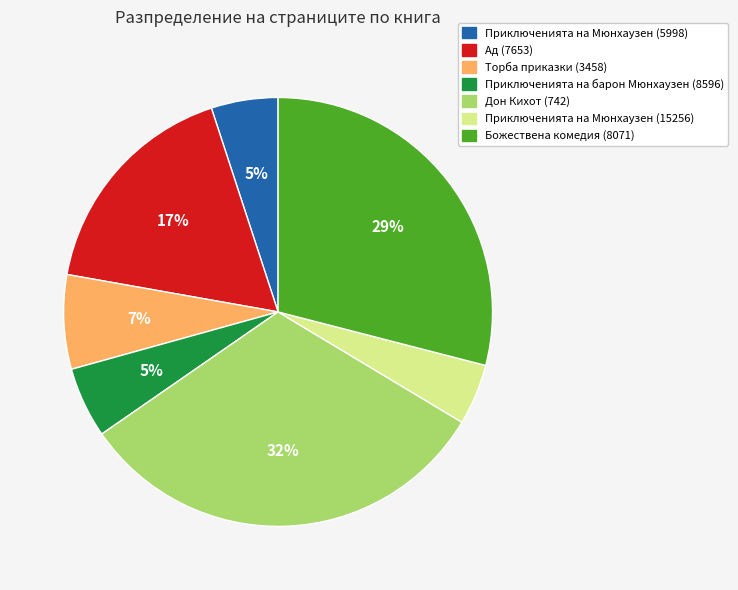

What is the largest slice in the pie chart?

Дон Кихот (742)